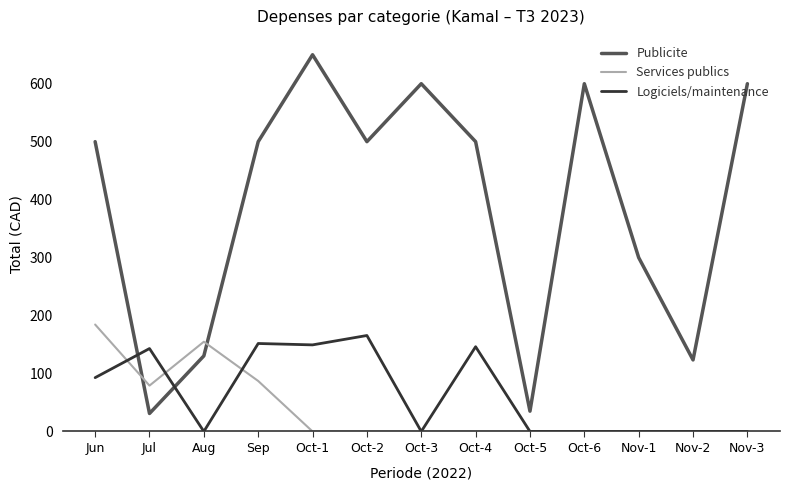

What is the difference between the highest and lowest values at Oct-6?

600.0